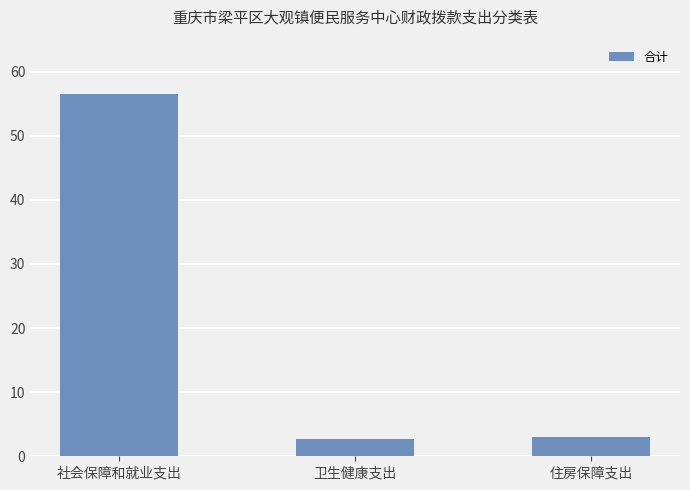

The value at 社会保障和就业支出 is 80.3. True or false?

False